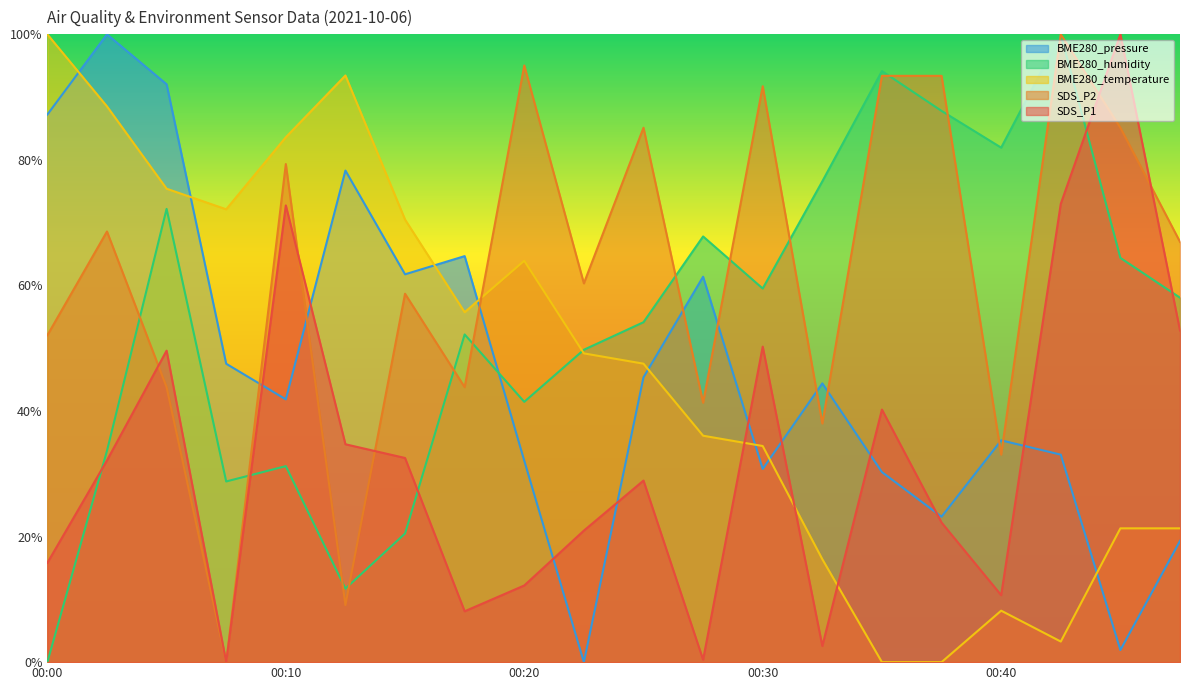

The BME280_pressure series shows 89.8 at 00:27. True or false?

False